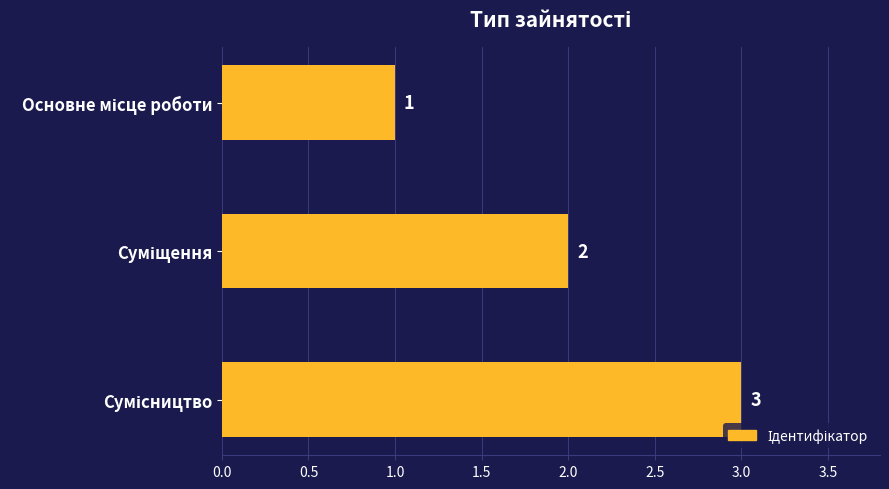

How many values are between 1 and 3?

3